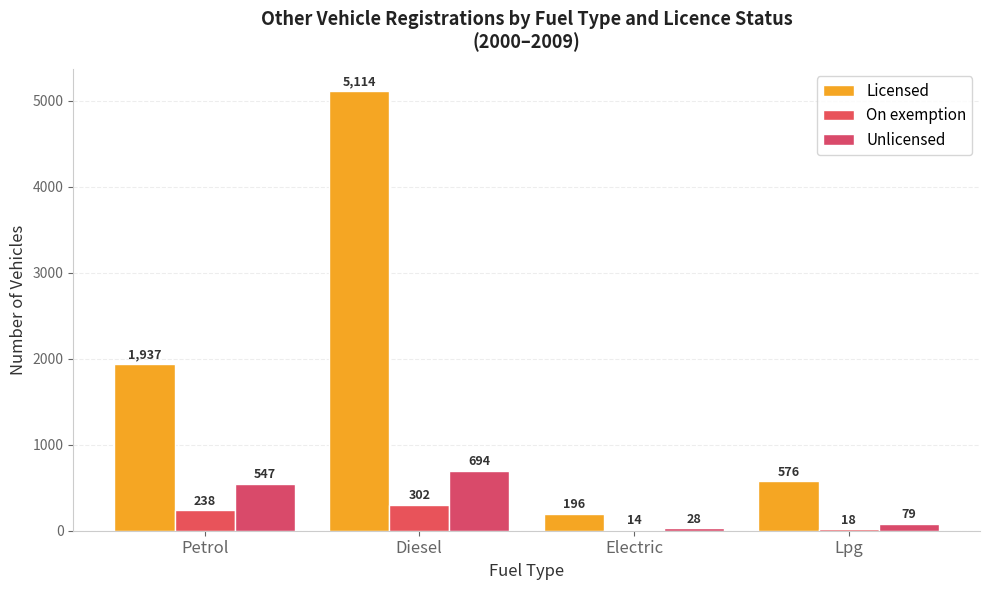

Are the bars grouped side by side (vs. stacked)?

Yes